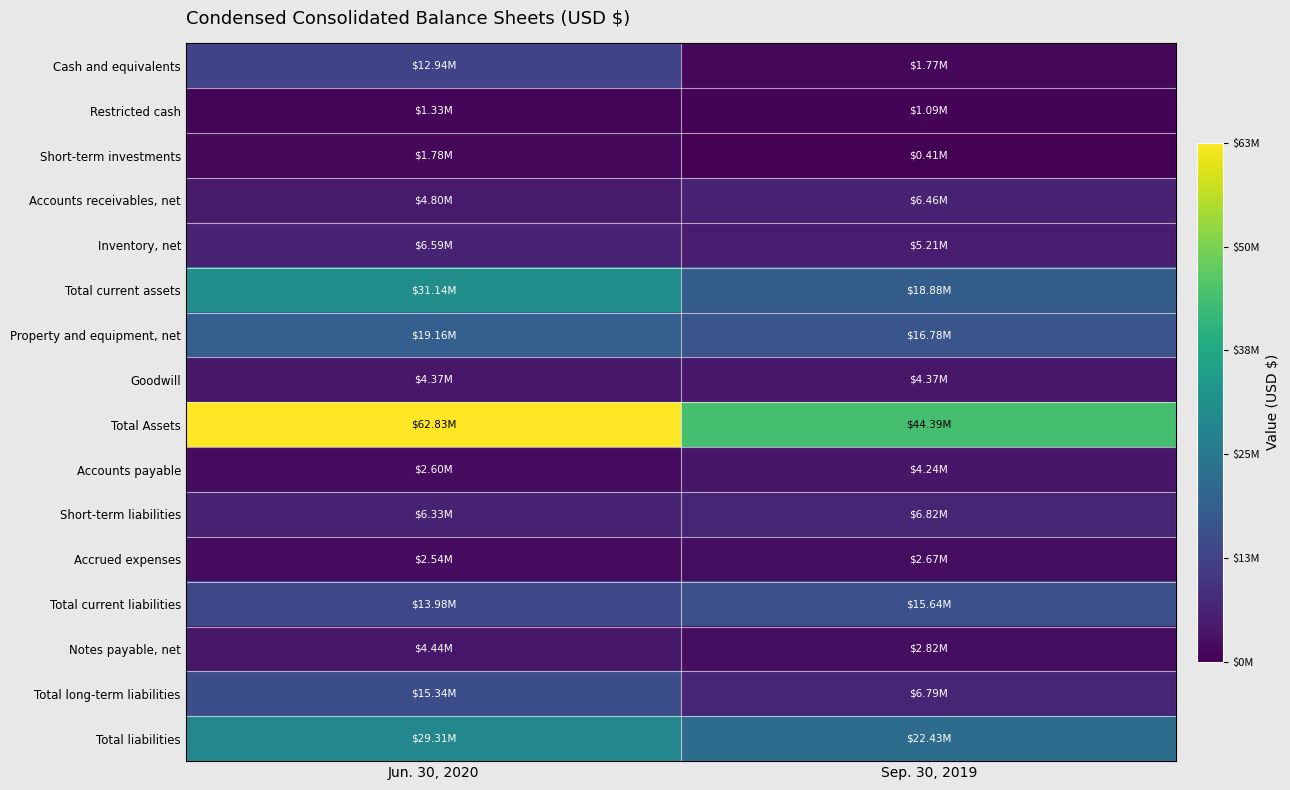

Reading left to right, extract all data points from this chart.

Cash and equivalents: Jun. 30, 2020=12939493	Sep. 30, 2019=1769994
Restricted cash: Jun. 30, 2020=1334245	Sep. 30, 2019=1088091
Short-term investments: Jun. 30, 2020=1778739	Sep. 30, 2019=412730
Accounts receivables, net: Jun. 30, 2020=4804475	Sep. 30, 2019=6458984
Inventory, net: Jun. 30, 2020=6591608	Sep. 30, 2019=5207155
Total current assets: Jun. 30, 2020=31141007	Sep. 30, 2019=18877609
Property and equipment, net: Jun. 30, 2020=19158694	Sep. 30, 2019=16776552
Goodwill: Jun. 30, 2020=4370894	Sep. 30, 2019=4370894
Total Assets: Jun. 30, 2020=62826021	Sep. 30, 2019=44392697
Accounts payable: Jun. 30, 2020=2602556	Sep. 30, 2019=4236945
Short-term liabilities: Jun. 30, 2020=6334945	Sep. 30, 2019=6817534
Accrued expenses: Jun. 30, 2020=2540568	Sep. 30, 2019=2673646
Total current liabilities: Jun. 30, 2020=13975612	Sep. 30, 2019=15637261
Notes payable, net: Jun. 30, 2020=4435737	Sep. 30, 2019=2817661
Total long-term liabilities: Jun. 30, 2020=15336037	Sep. 30, 2019=6789332
Total liabilities: Jun. 30, 2020=29311649	Sep. 30, 2019=22426593